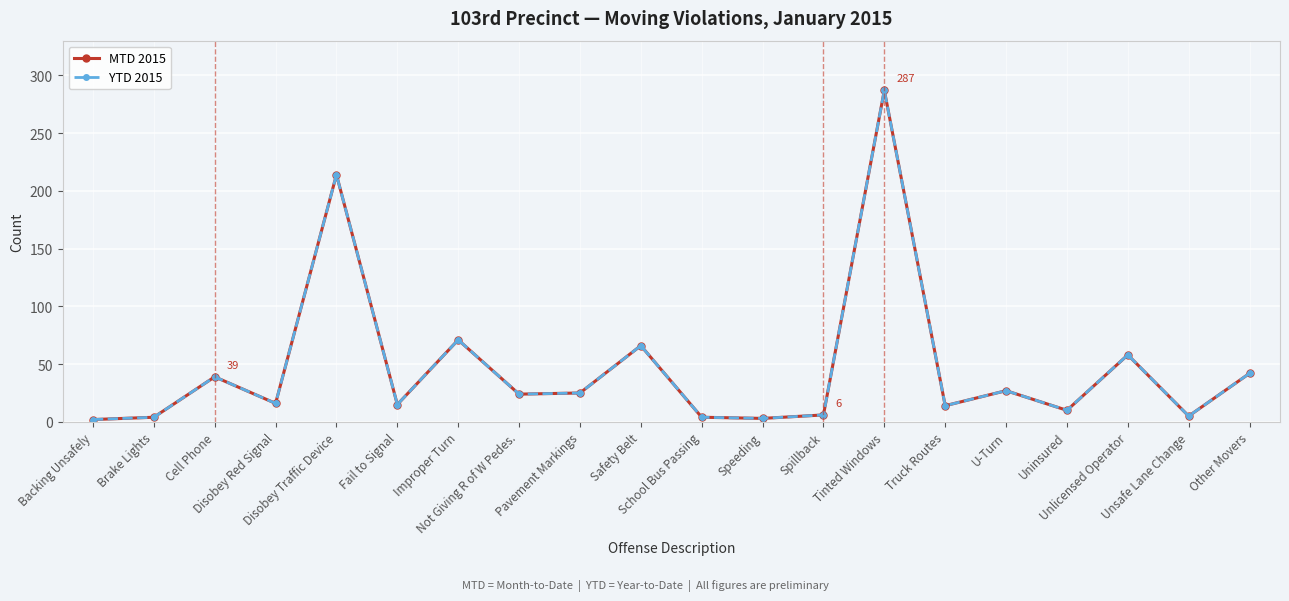

Is this an area chart (filled region under the line)?

No